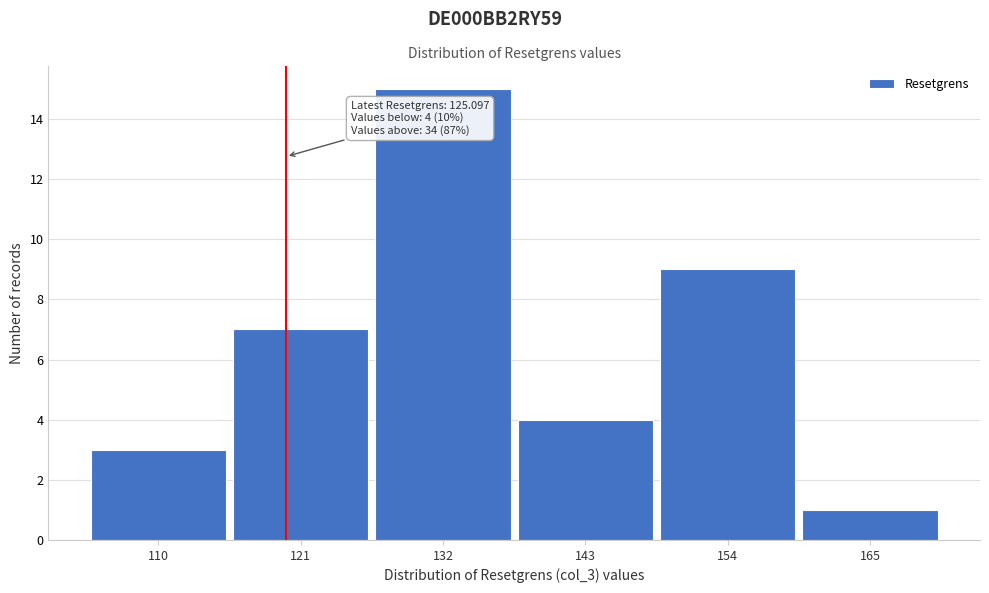

Reading left to right, list all the values displayed in this chart.

3	7	15	4	9	1